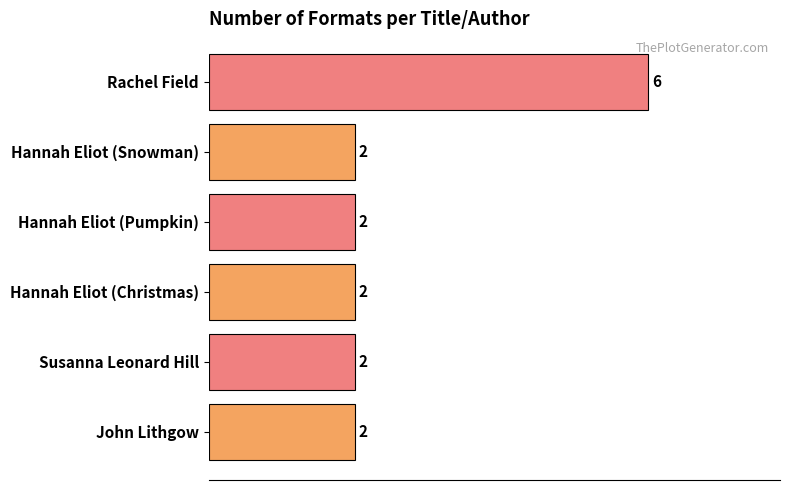

What is the smallest value displayed?

2